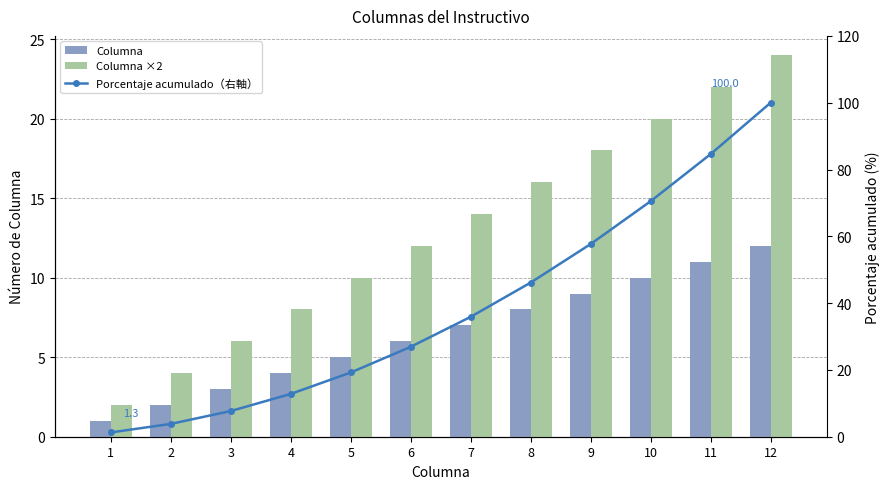

Between 2 and 10, which series saw the biggest shift?

Porcentaje acumulado（右軸）